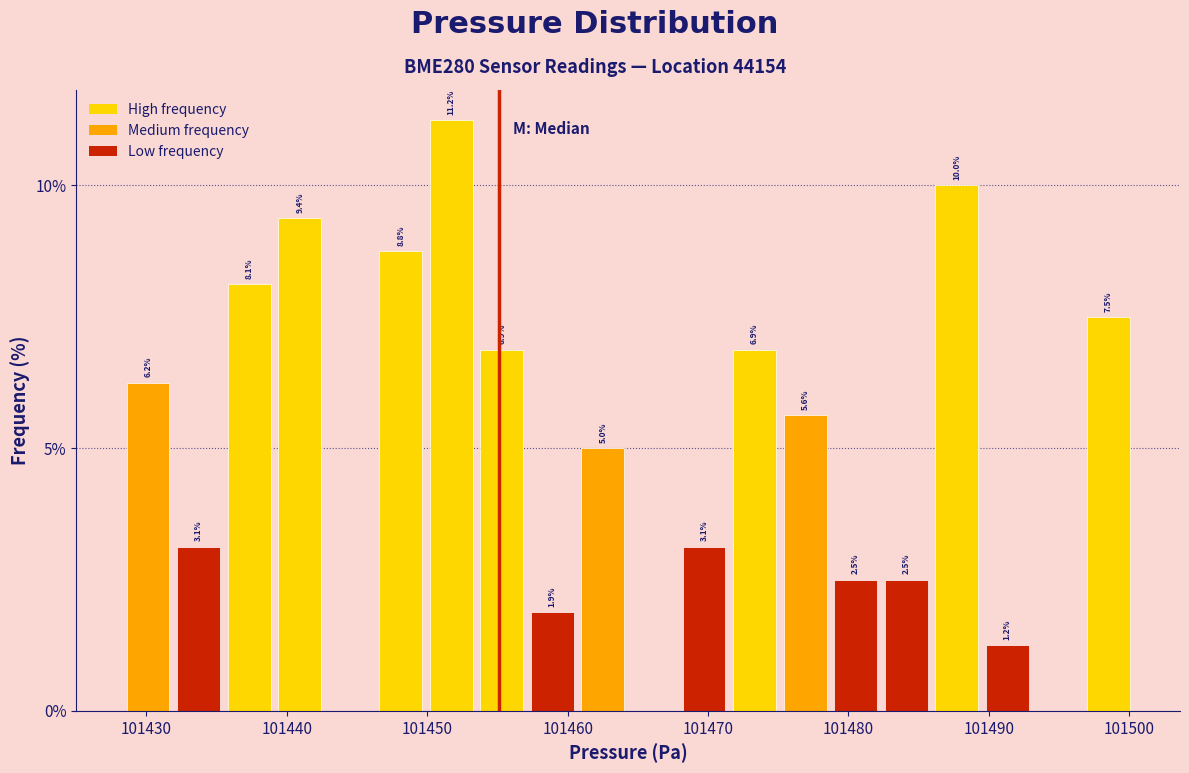

Read against the x-axis, roughly where is the centre of the tallest bar?

101452